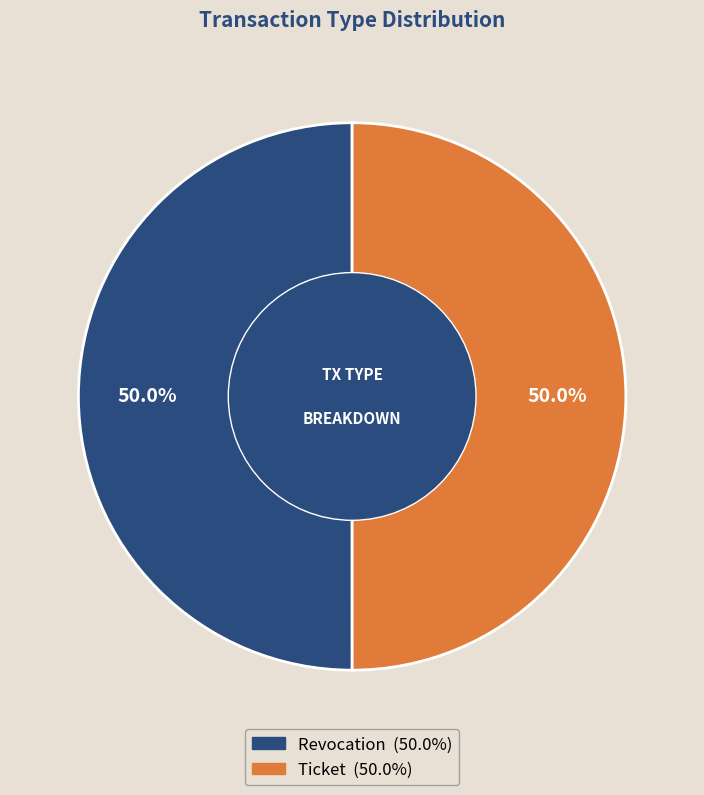

What percentage do Revocation and Ticket together represent?

100.0%